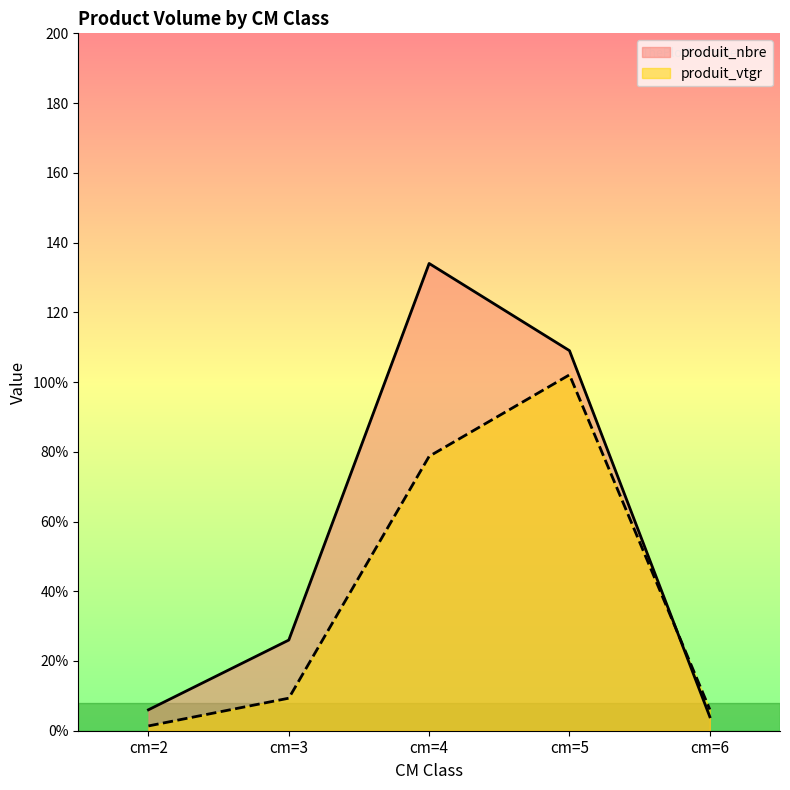

Where is produit_nbre nearest to the value 69?

cm=5